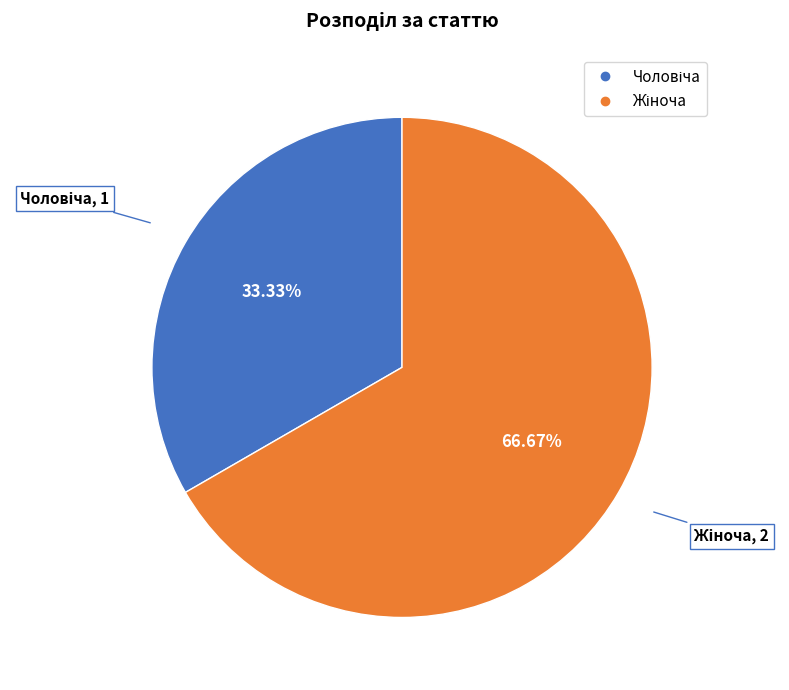

Is there a majority slice in this chart?

Yes